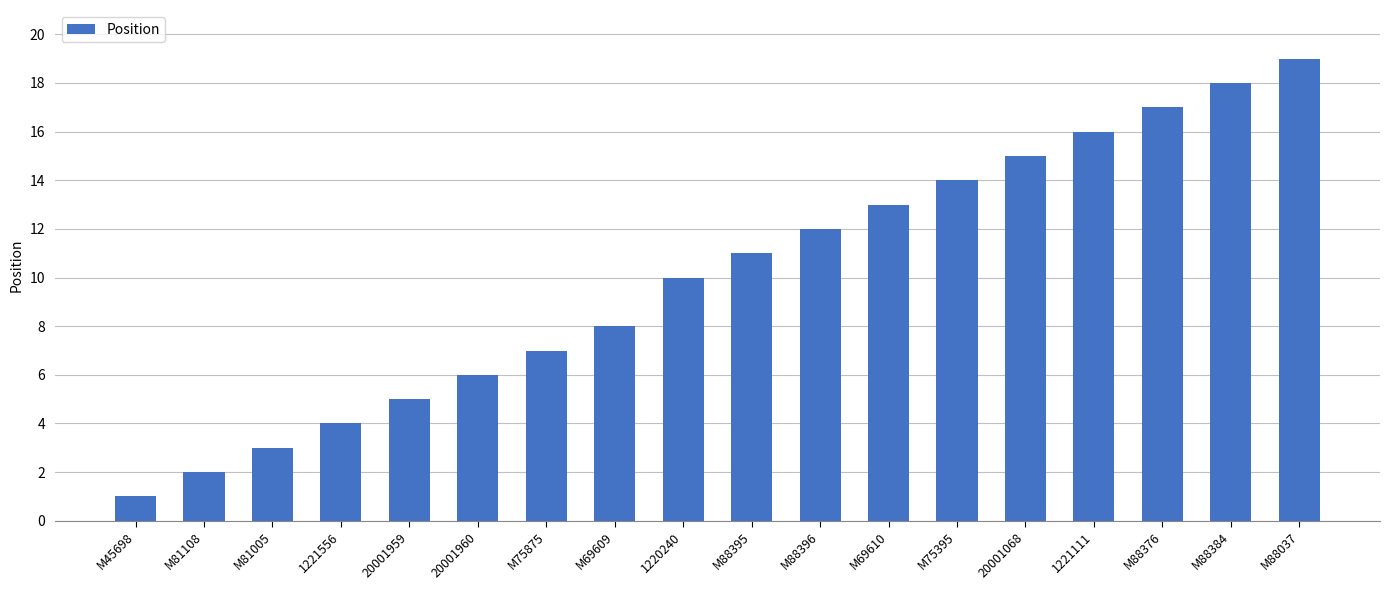

What is the label of the 7th bar from the right?

M69610